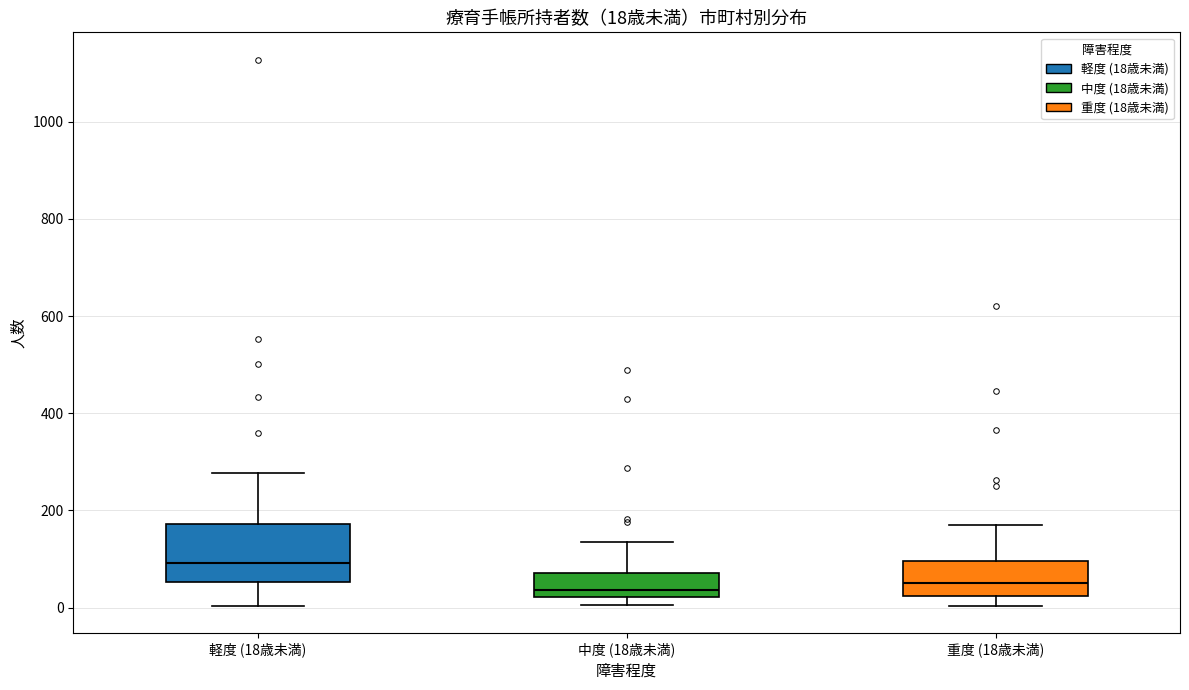

Comparing the boxes themselves (not the whiskers), which one is the tallest?

軽度 (18歳未満)